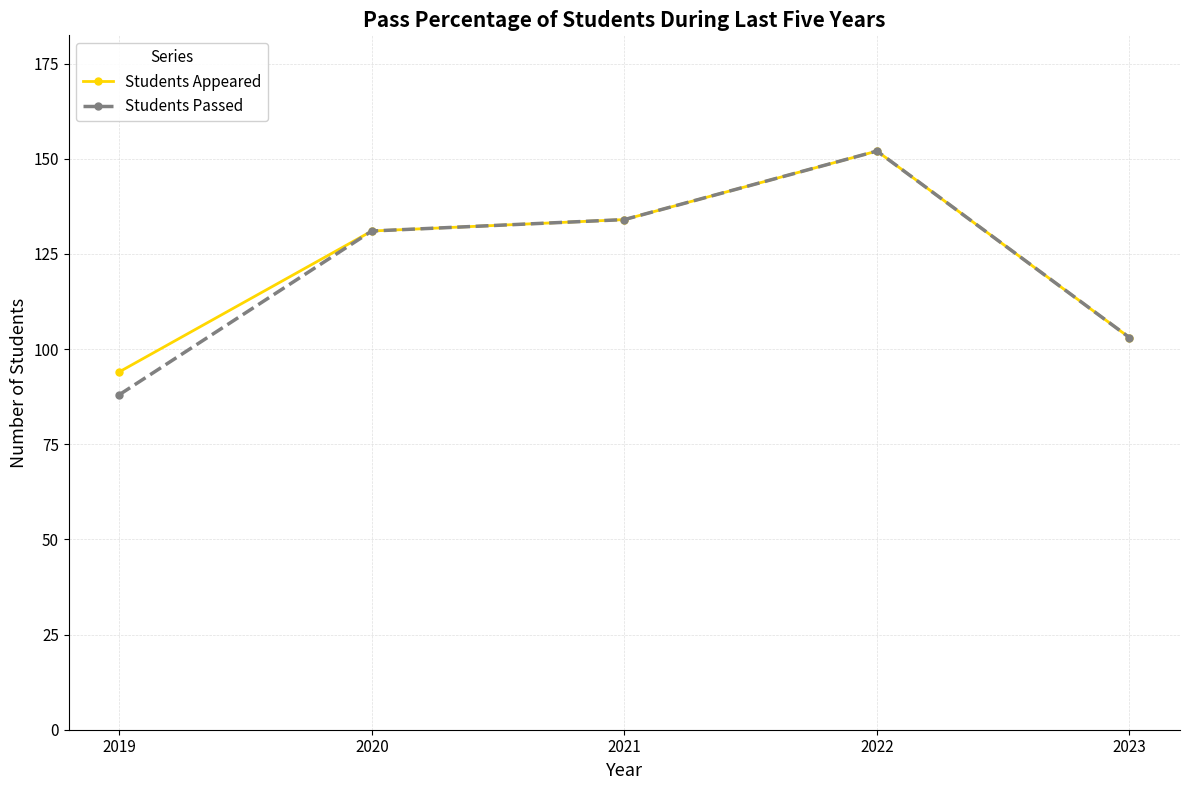

What is the value of the Students Passed point at the 2nd from the left?

131